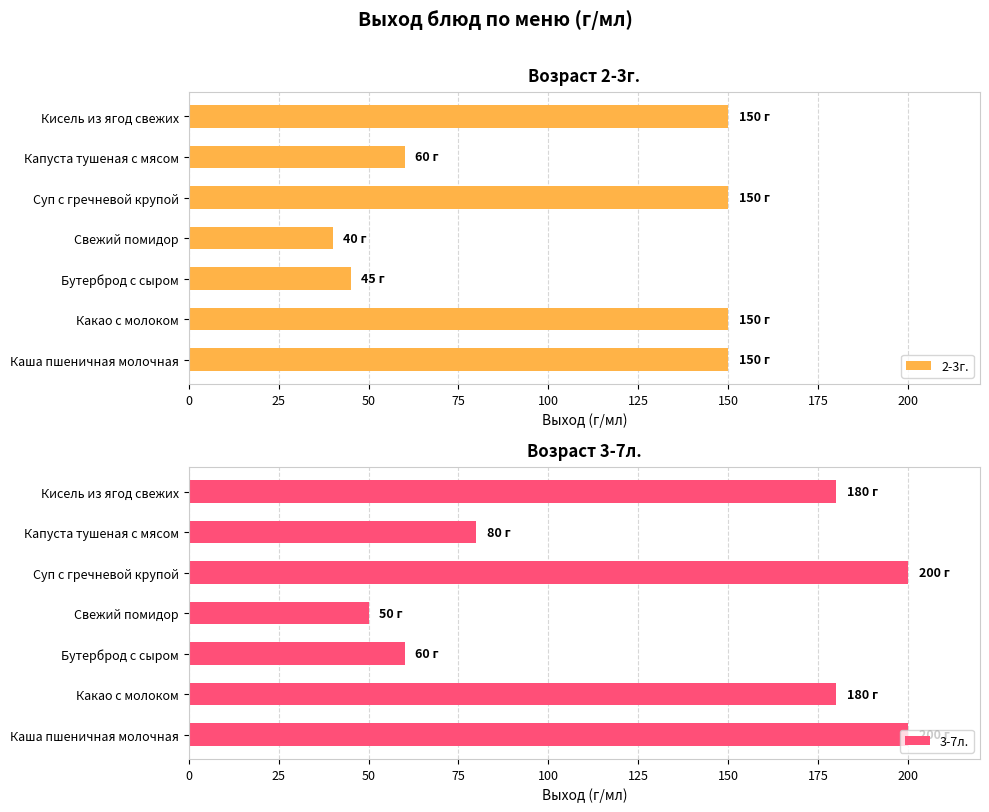

True or false: 3-7л. has a value of 68 at Каша пшеничная молочная.

False